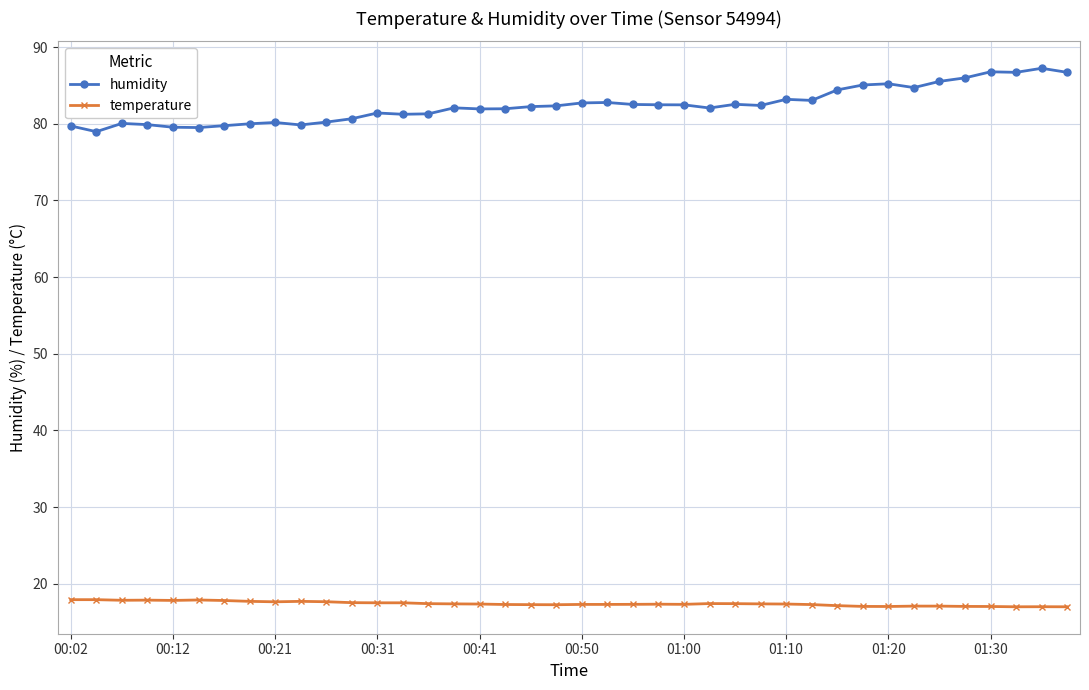

What is the difference between the second highest and minimum values in the temperature series?

0.9